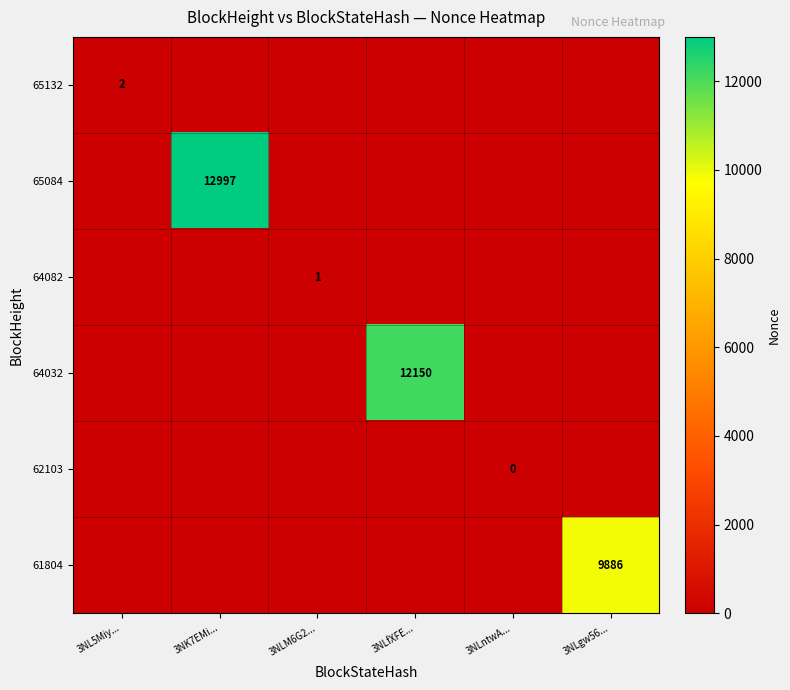

Is it true that 61804 equals 3150 at 3NLgw56...?

False